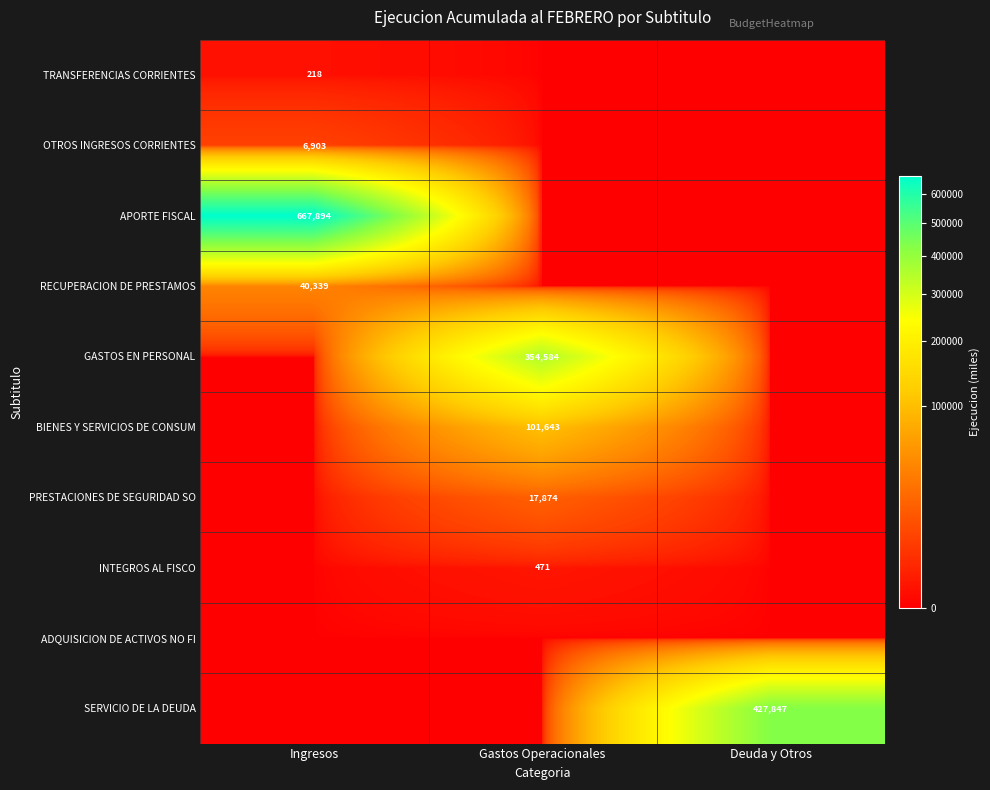

Is it true that RECUPERACION DE PRESTAMOS equals 40339 at Ingresos?

True